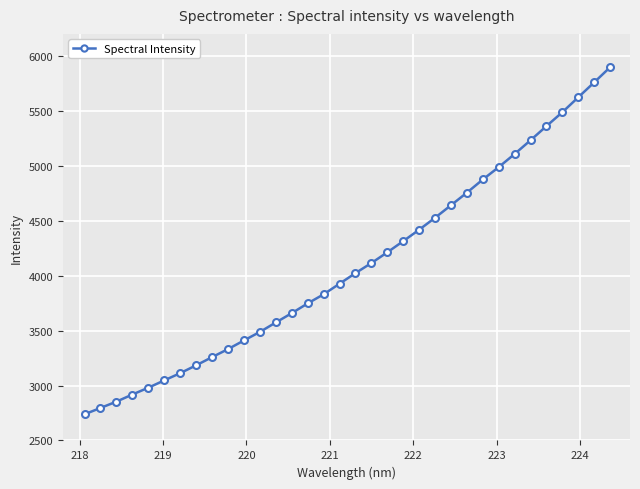

What is the greatest value displayed?

5896.7